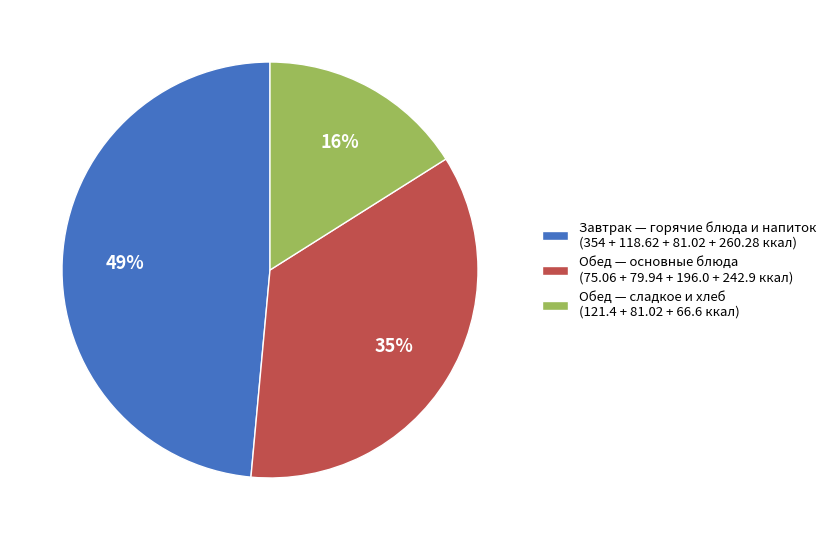

To the nearest percent, what percentage of the pie is Завтрак — горячие блюда и напиток (354 + 118.62 + 81.02 + 260.28 ккал)?

49%